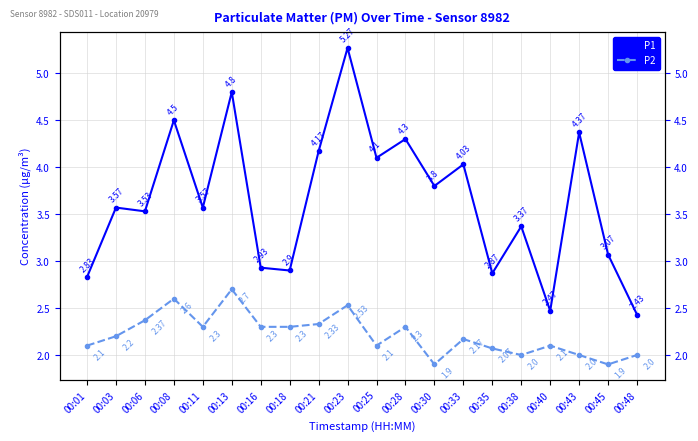

True or false: P1 and P2 cross at least once.

False